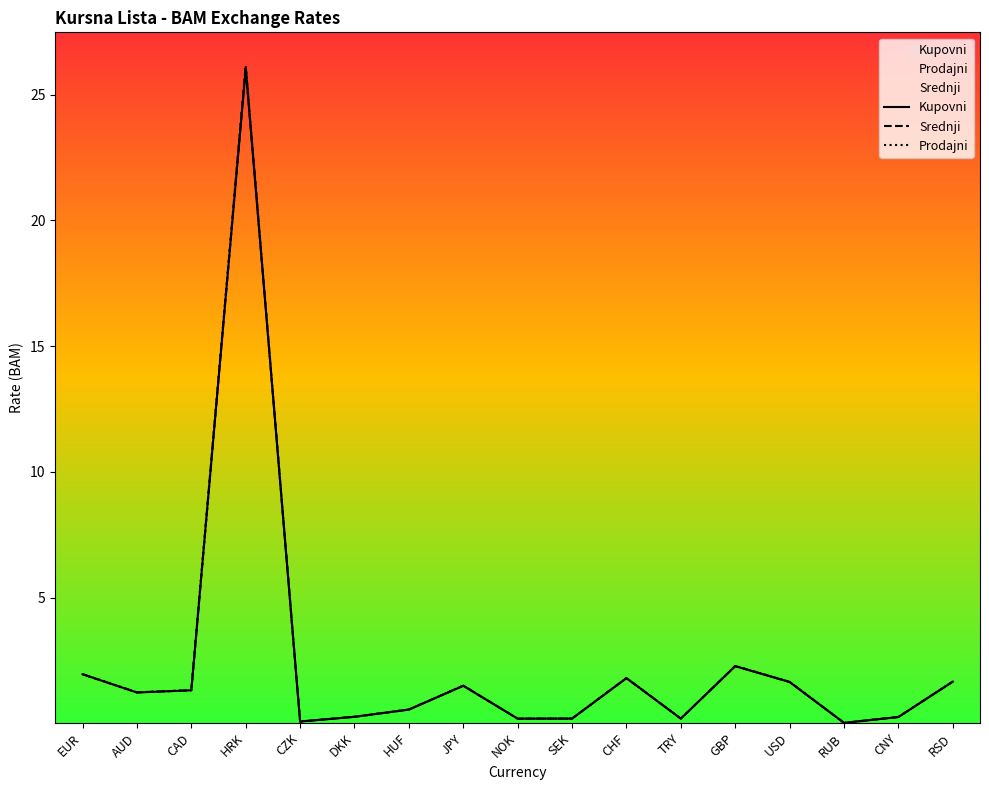

At how many categories does at least one series exceed 3?

1